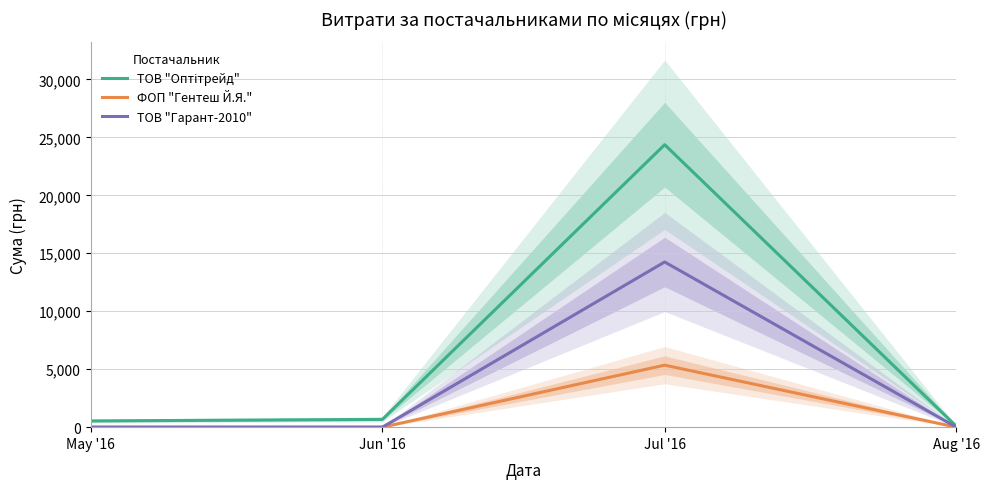

What is the spread (max minus min) of values at Jul '16?

19020.0